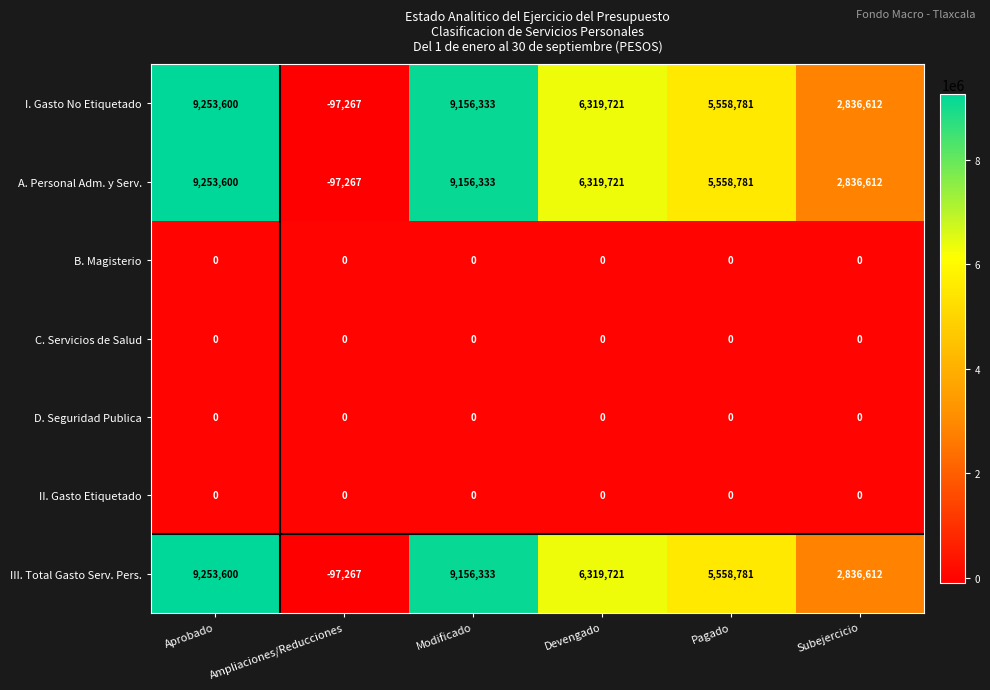

At which label does A. Personal Adm. y Serv. reach its minimum?

Ampliaciones/Reducciones